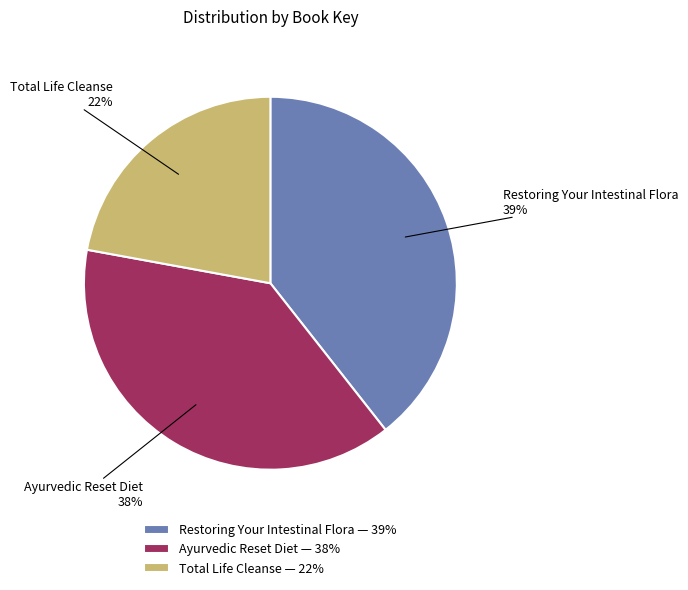

Is there a majority slice in this chart?

No